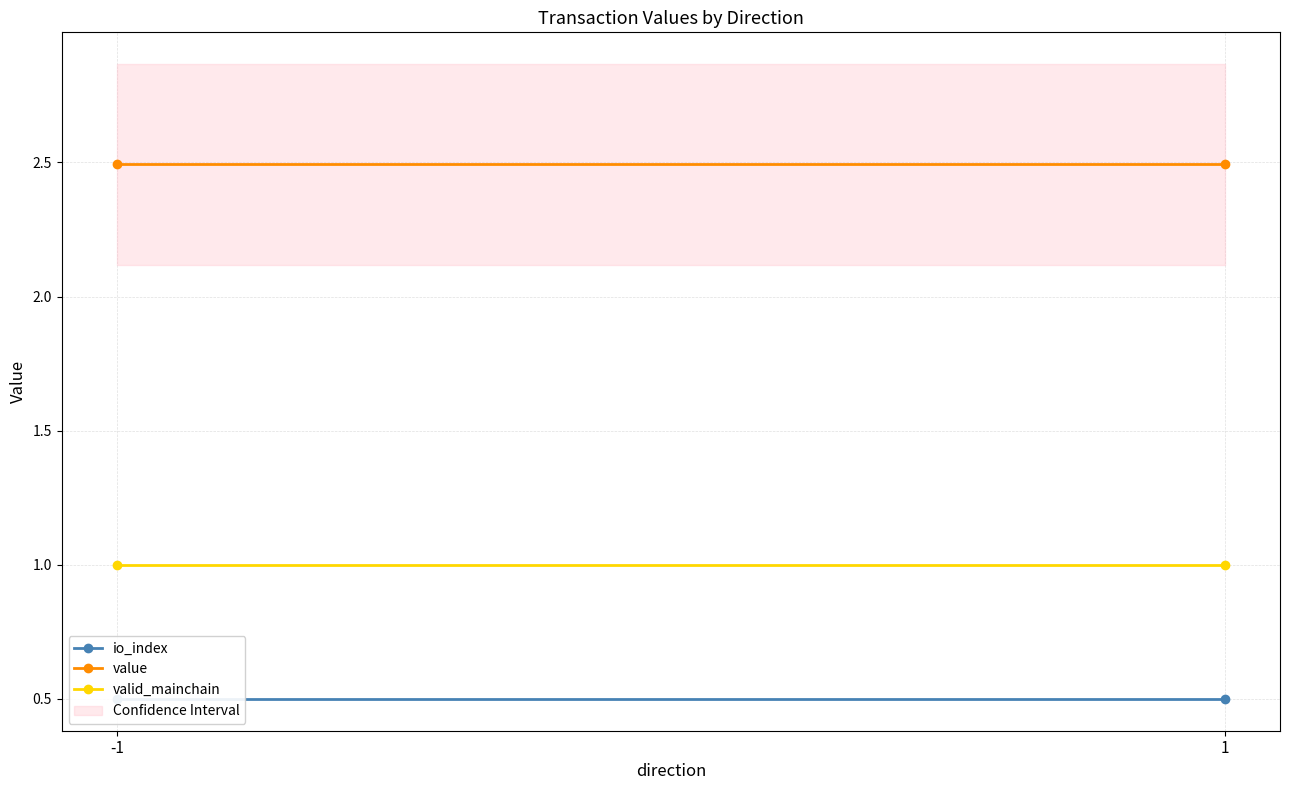

Reading left to right, list all the values displayed in this chart.

io_index: -1=0.5	1=0.5
value: -1=2.5	1=2.5
valid_mainchain: -1=1.0	1=1.0